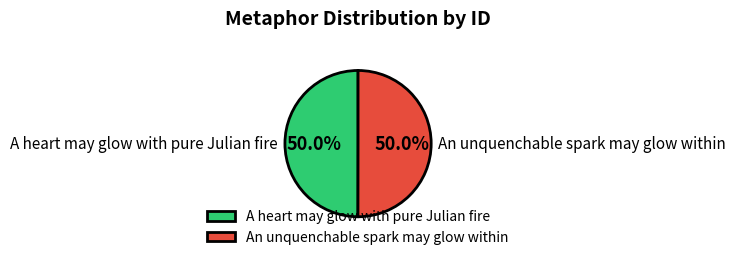

Count the number of slices in the pie.

2